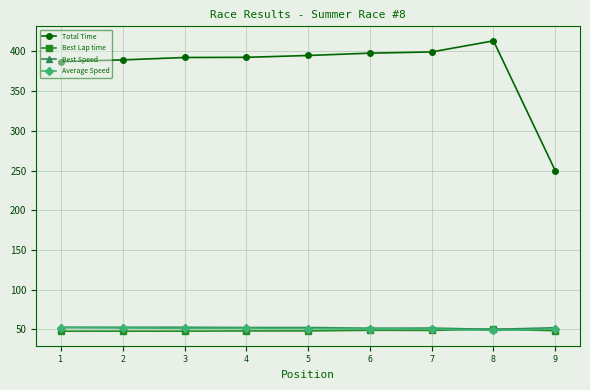

True or false: Total Time and Average Speed intersect in this chart.

False